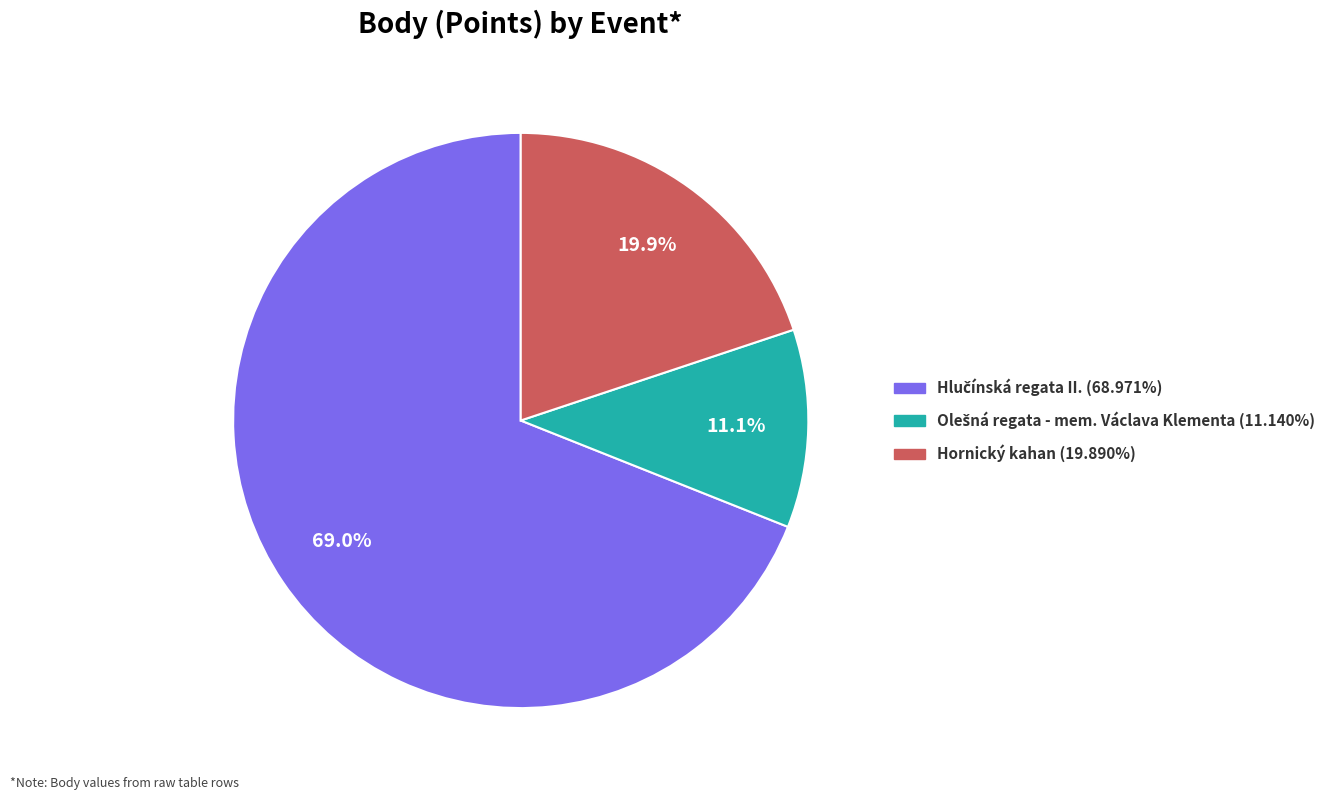

How many slices are in this pie chart?

3